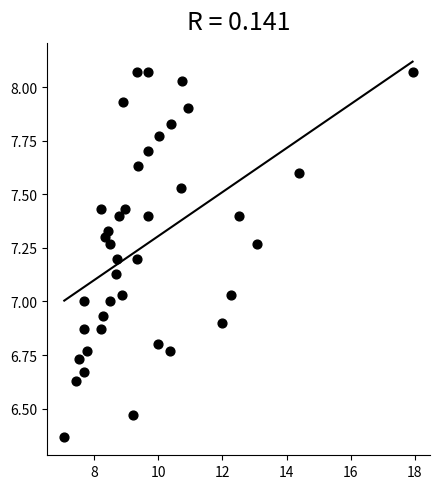

What is the range of X values (max minus min)?

10.9